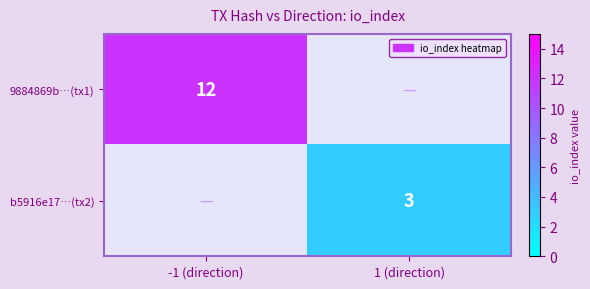

Is it true that 9884869b…(tx1) equals 16 at -1 (direction)?

False